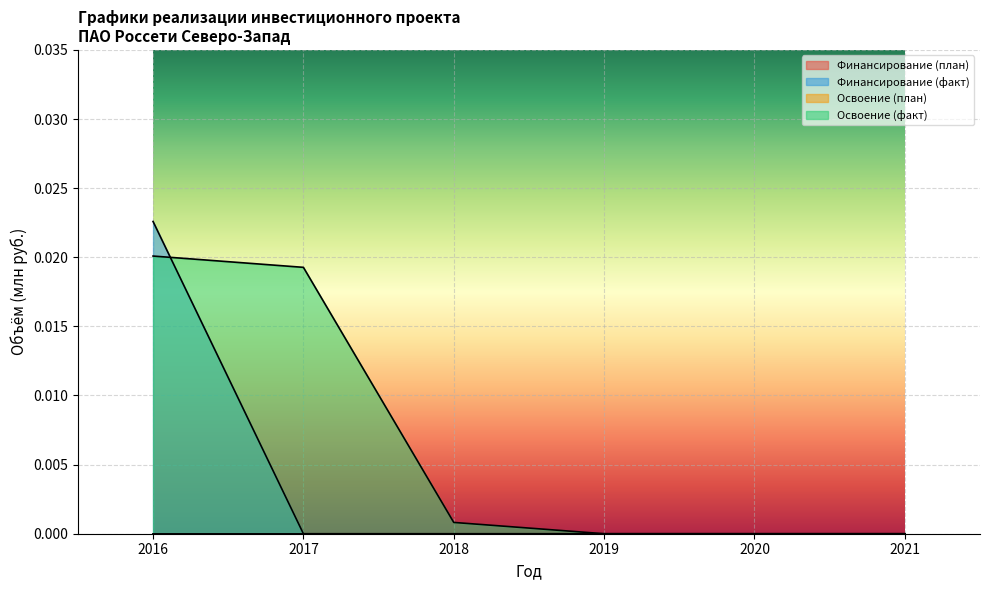

At how many categories does at least one series exceed 0?

3